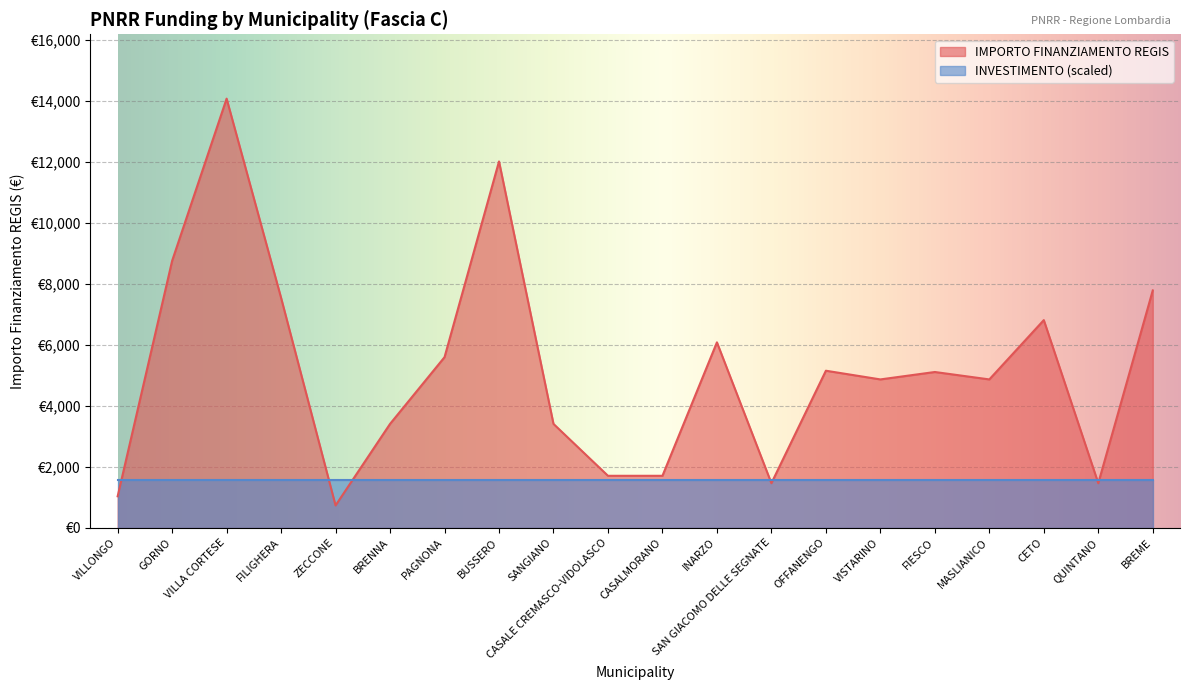

What is the sum of the values at BREME and SANGIANO?

11178